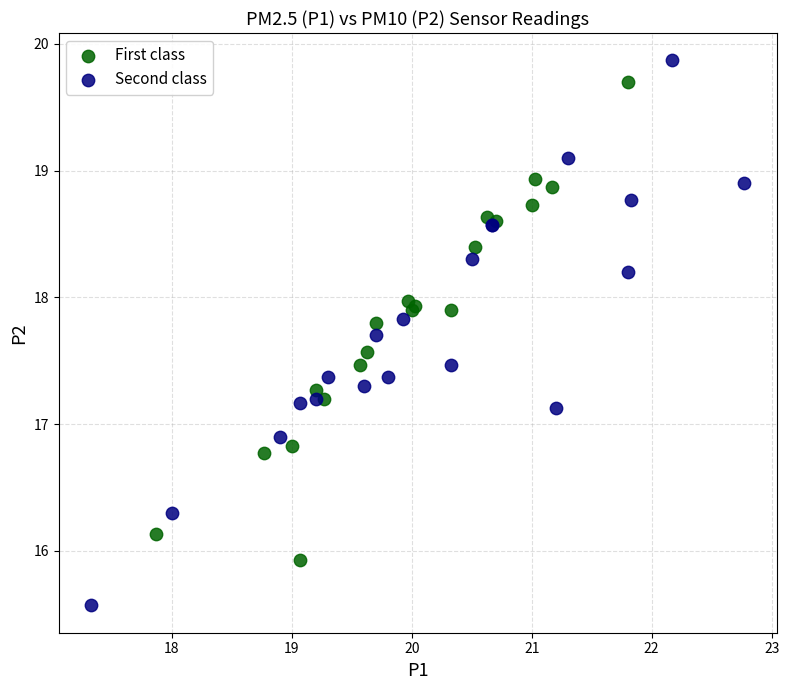

Which series reaches the minimum Y coordinate?

Second class